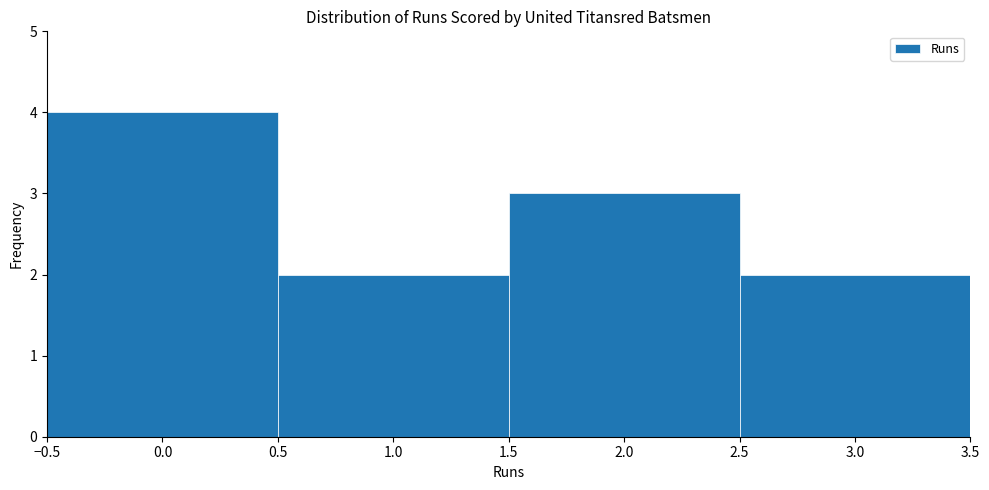

What is the height of the bar covering 2.5 to 3.5 on the x-axis? The values are not printed on the chart, so give them approximately, as read against the axis.

2